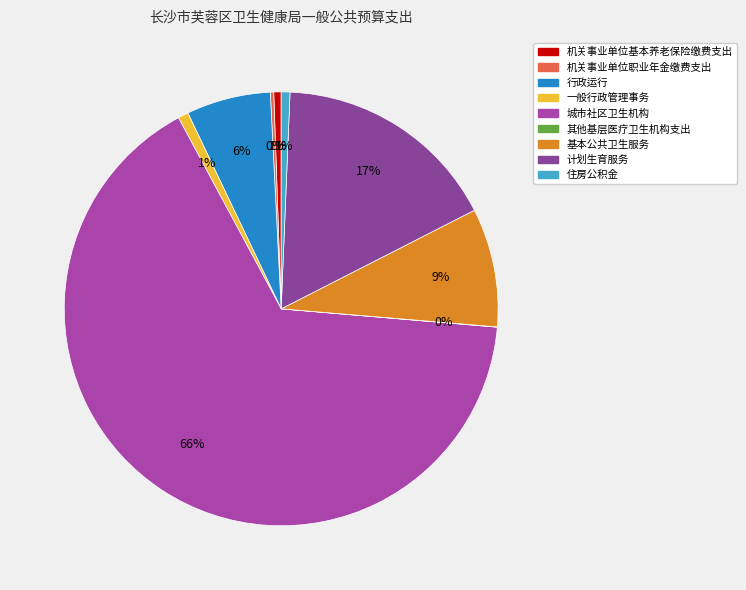

True or false: 计划生育服务 accounts for 28% of the total.

False